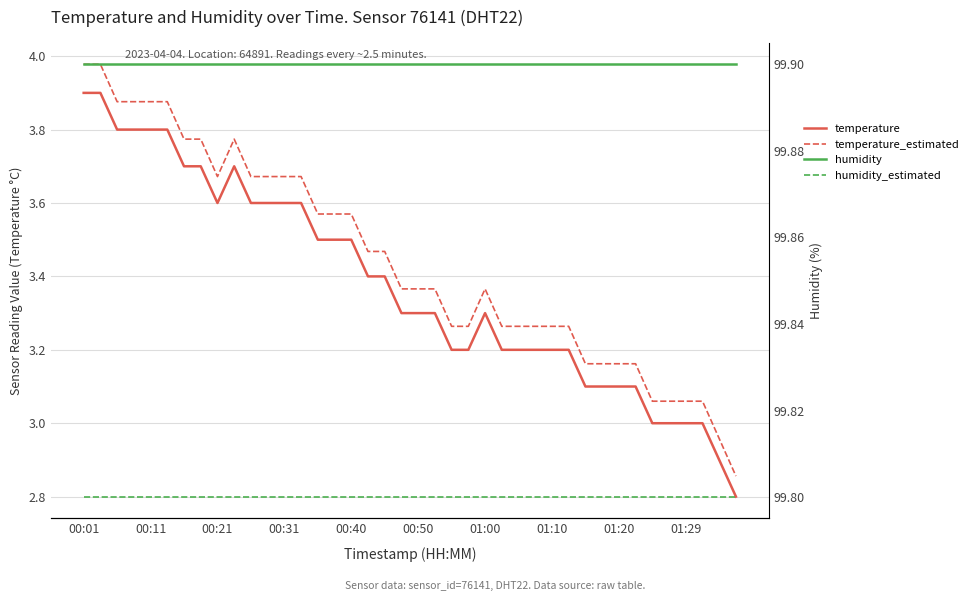

Rank the series at 01:10 from highest to lowest value.

humidity, humidity_estimated, temperature_estimated, temperature